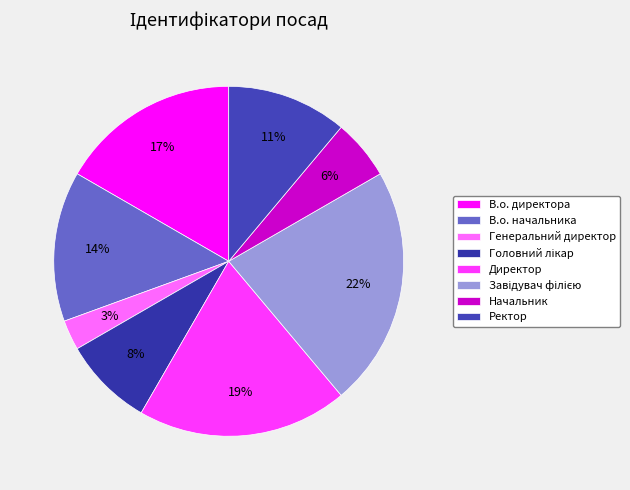

Rank the categories by value from lowest to highest.

Генеральний директор, Начальник, Головний лікар, Ректор, В.о. начальника, В.о. директора, Директор, Завідувач філією